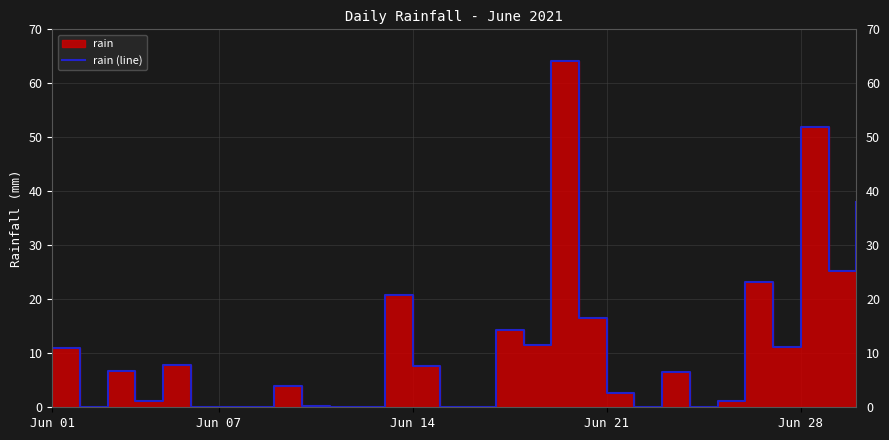

What is the maximum value shown in the chart?

64.2